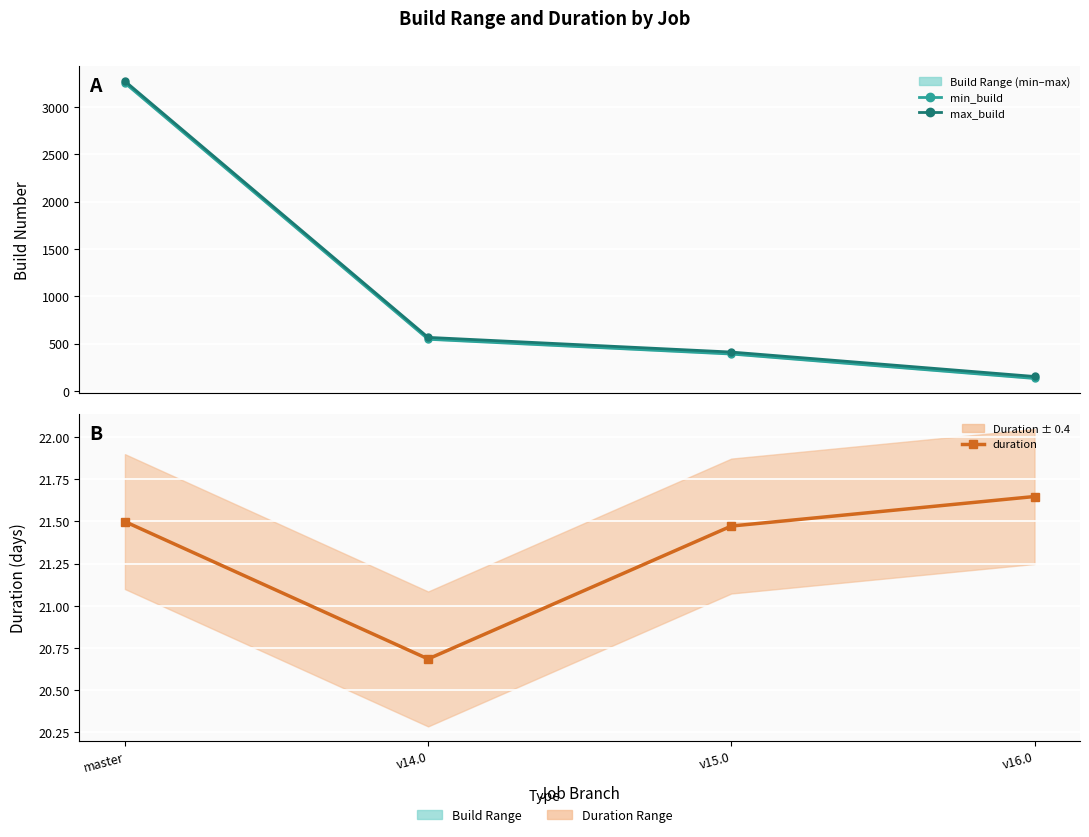

How many categories are shown in the chart?

4